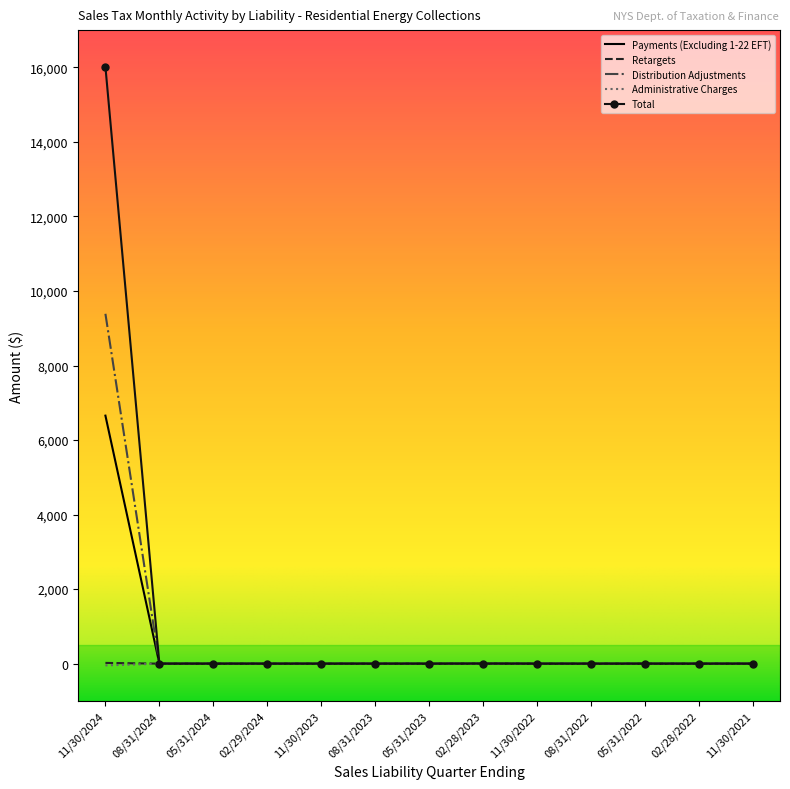

At which category is the sum across all series the highest?

11/30/2024